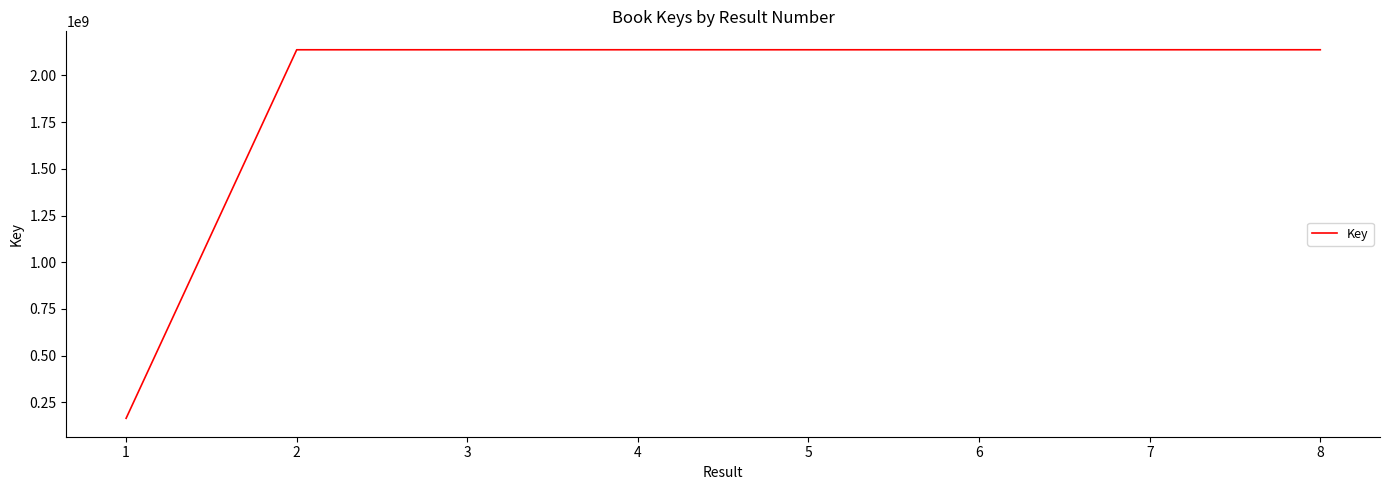

Approximately how many times larger is the value at 4 compared to 1?

13.0